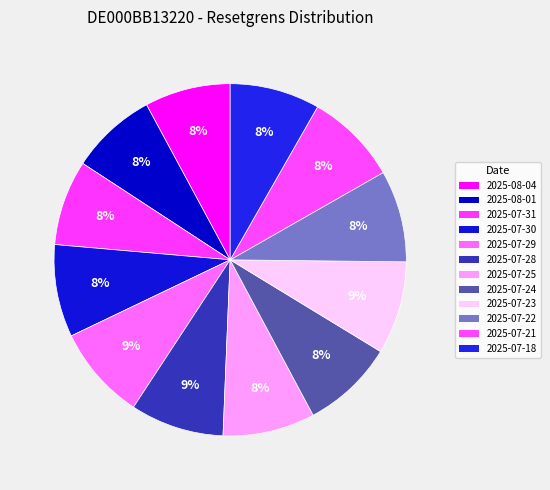

What is the ratio of the value at 2025-08-01 to the value at 2025-07-30?

0.9